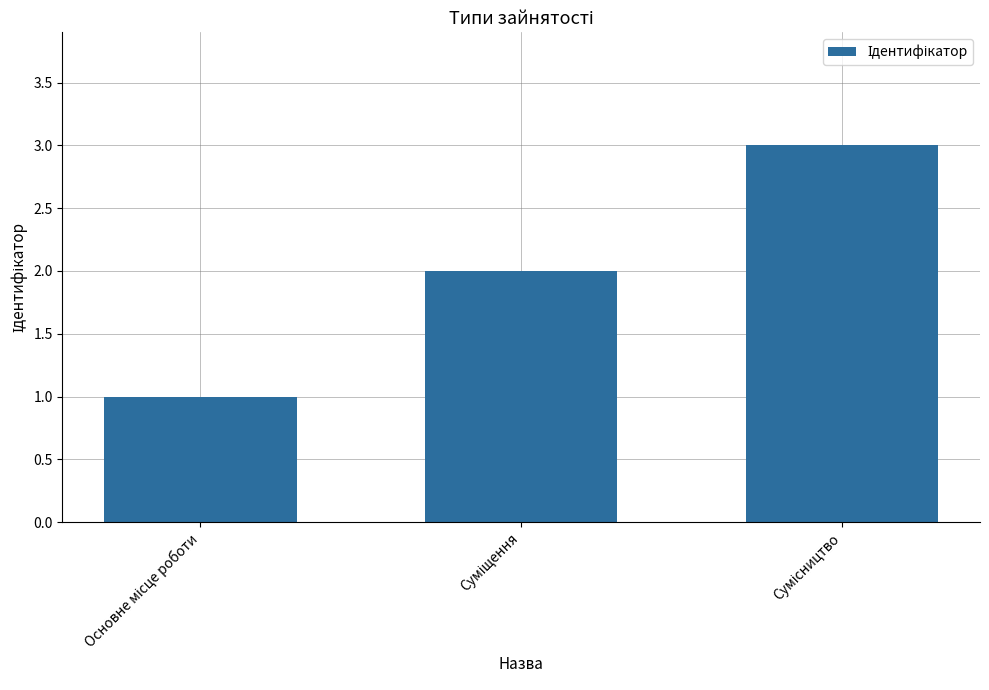

Are the bars horizontal?

No